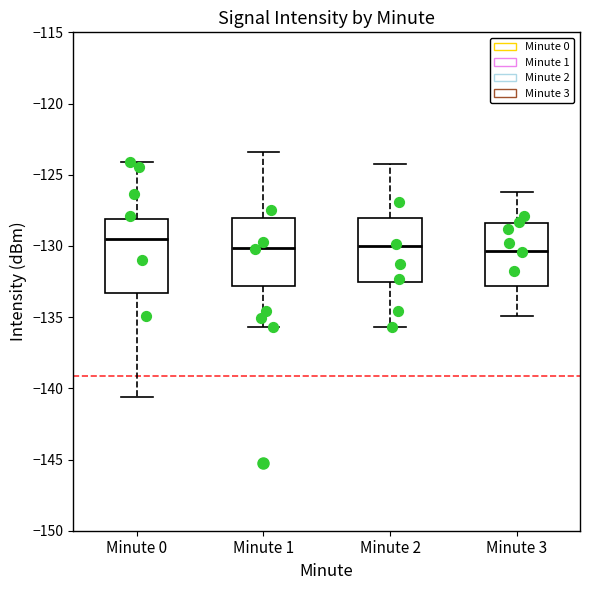

Where does the median line of the box for Minute 0 sit on the y-axis? The values are not printed on the chart, so give them approximately, as read against the axis.

-129.5